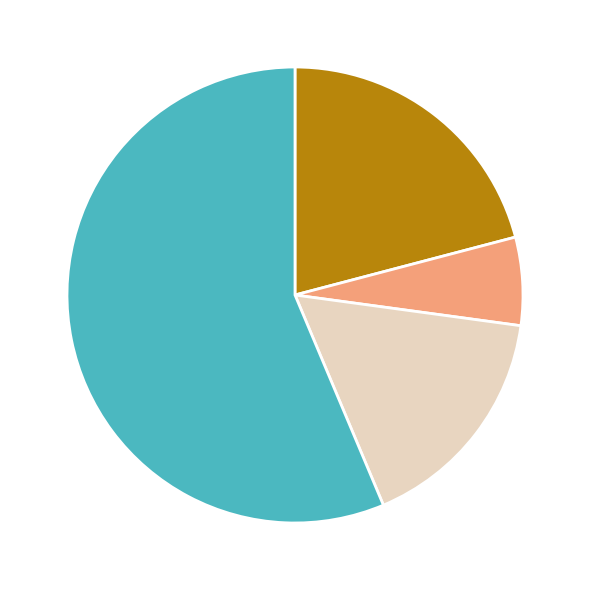

Is there any slice that represents more than half of the pie?

Yes